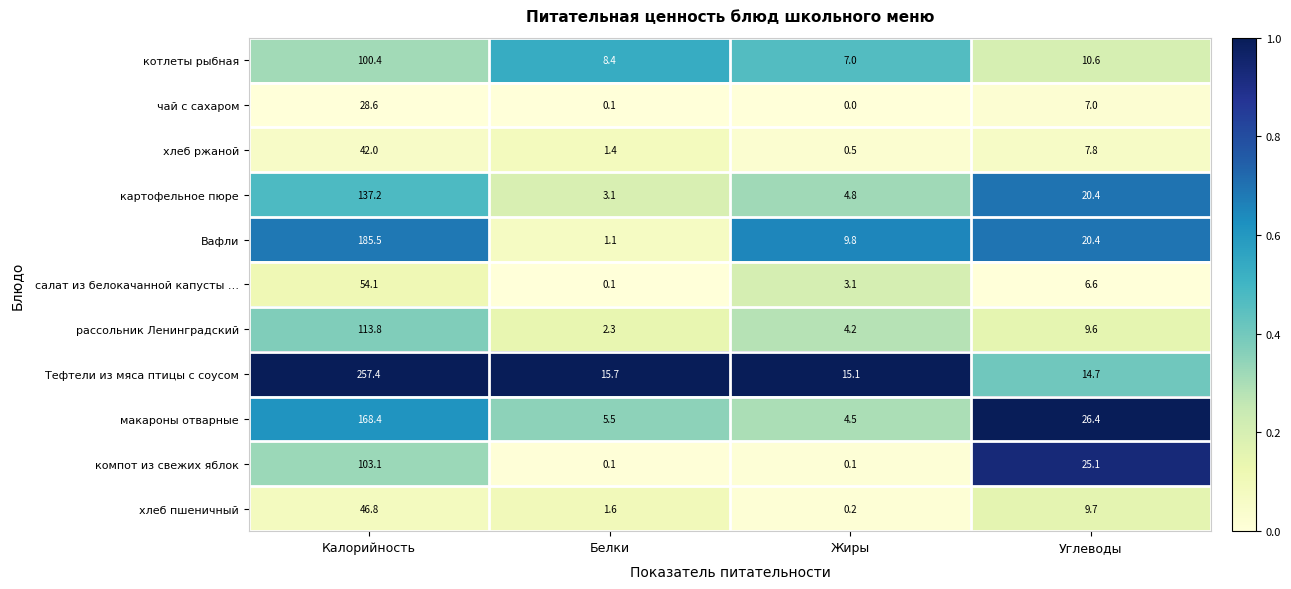

True or false: картофельное пюре has a value of 3.1 at Белки.

True